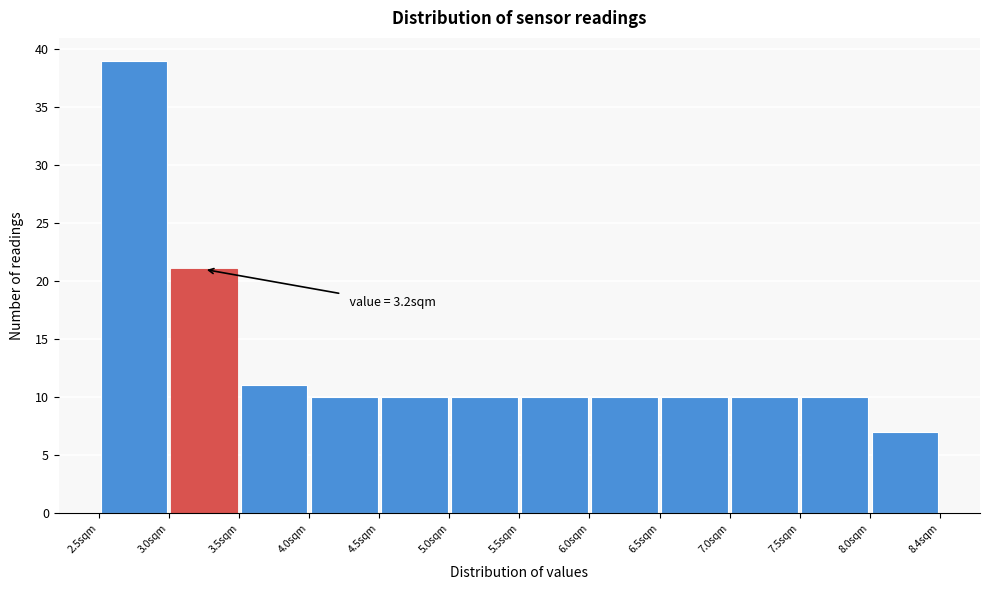

Which range on the x-axis has the tallest bar?

2.45 to 2.95